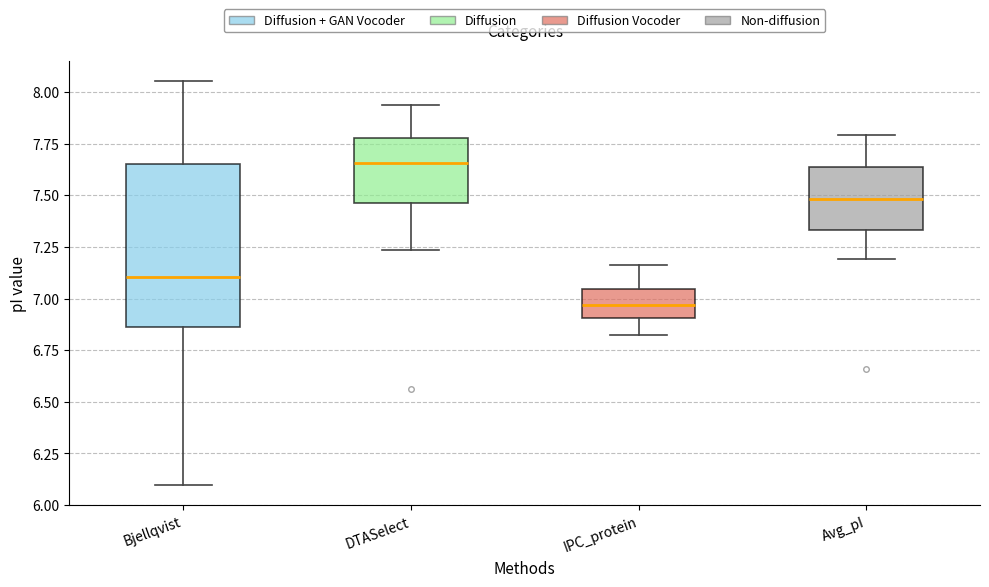

Reading left to right, read every box against the y-axis: the position of its median line, the range the box covers, and the ends of its whiskers. The values are not printed on the chart, so give them approximately, as read against the axis.

Bjellqvist: median 7.10, box 6.85 to 7.65, whiskers 6.10 to 8.05
DTASelect: median 7.65, box 7.45 to 7.80, whiskers 7.25 to 7.95
IPC_protein: median 6.95, box 6.90 to 7.05, whiskers 6.85 to 7.15
Avg_pI: median 7.50, box 7.35 to 7.65, whiskers 7.20 to 7.80